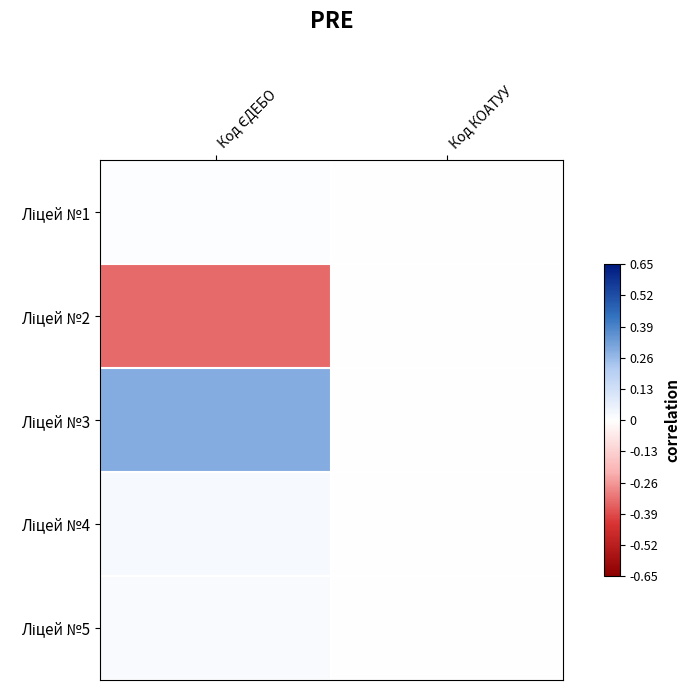

Which series has the largest total across all categories?

Ліцей №3